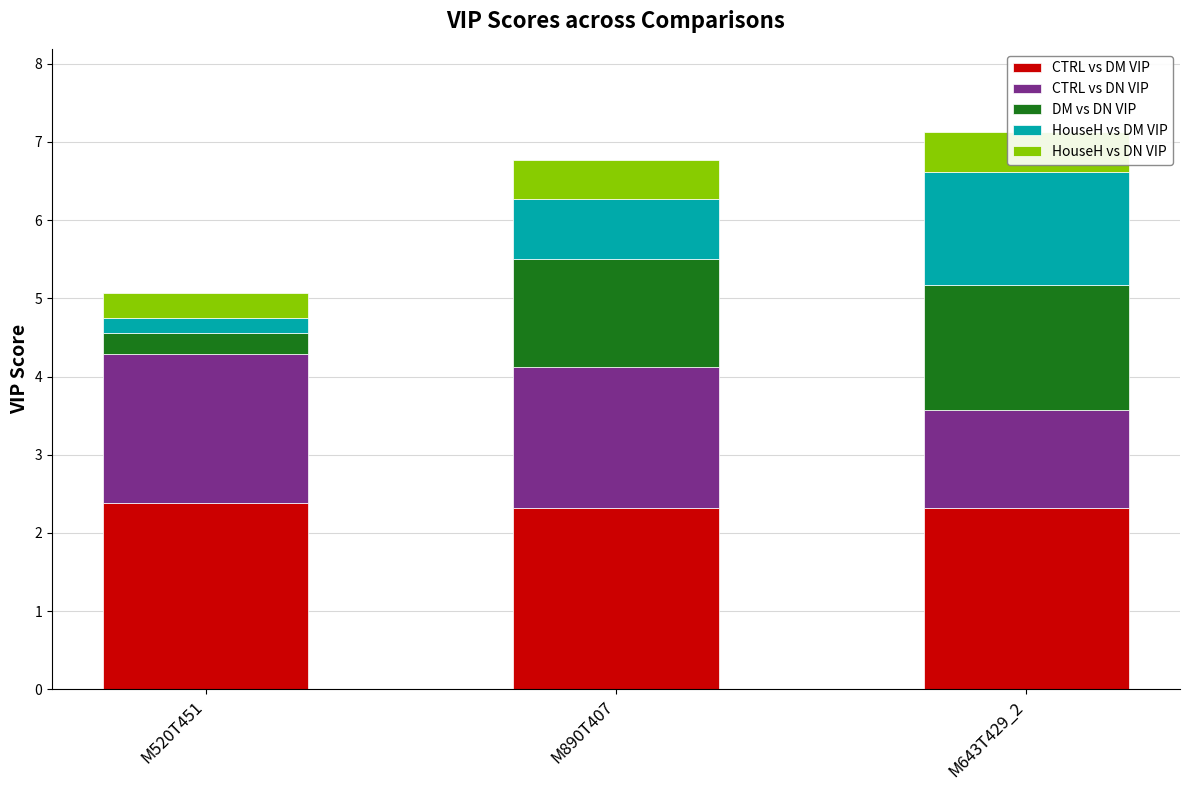

What is the sum of all CTRL vs DM VIP values?

7.0